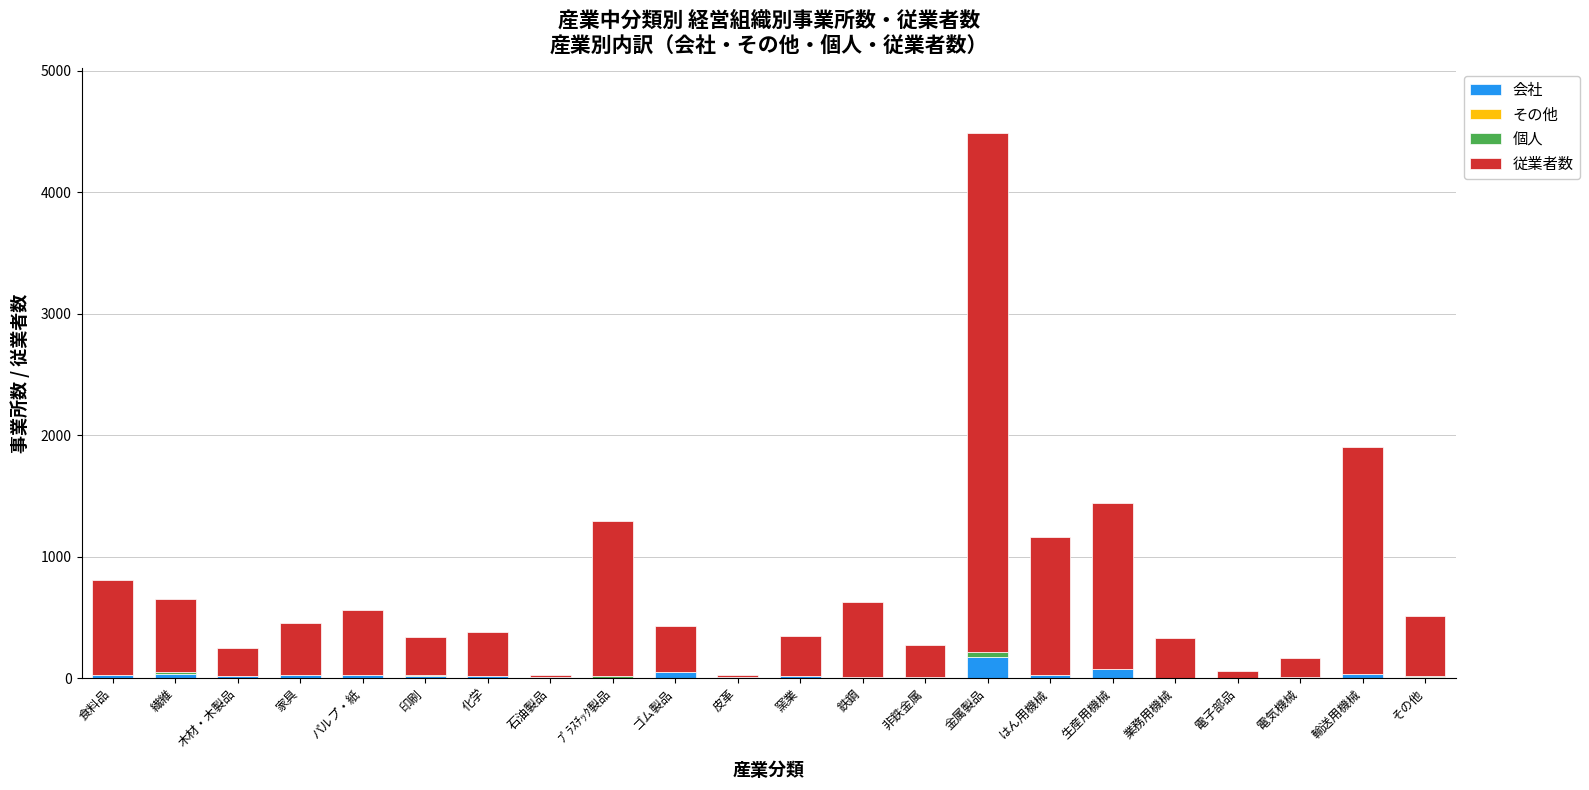

What is the maximum value for 会社?

174